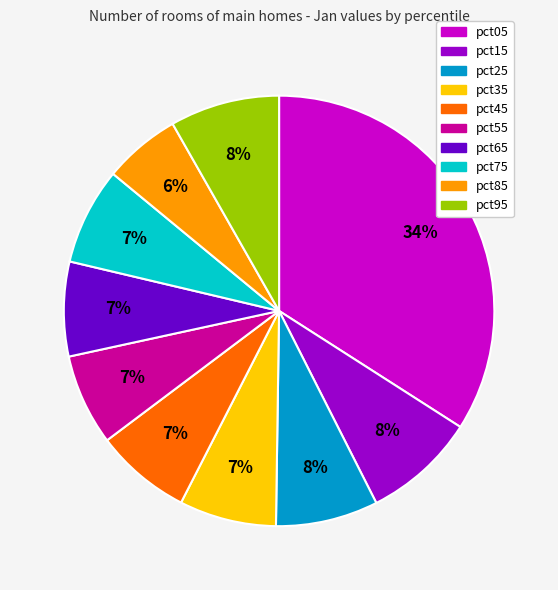

Between pct85 and pct65, which is larger?

pct65